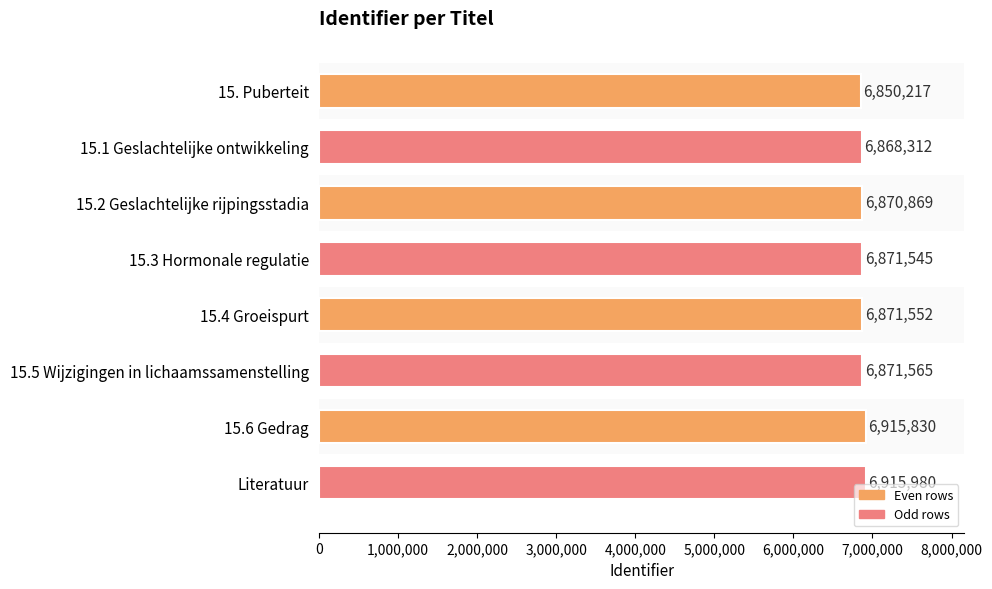

Reading bottom to top, extract all data points from this chart.

Literatuur=6915980	15.6 Gedrag=6915830	15.5 Wijzigingen in lichaamssamenstelling=6871565	15.4 Groeispurt=6871552	15.3 Hormonale regulatie=6871545	15.2 Geslachtelijke rijpingsstadia=6870869	15.1 Geslachtelijke ontwikkeling=6868312	15. Puberteit=6850217